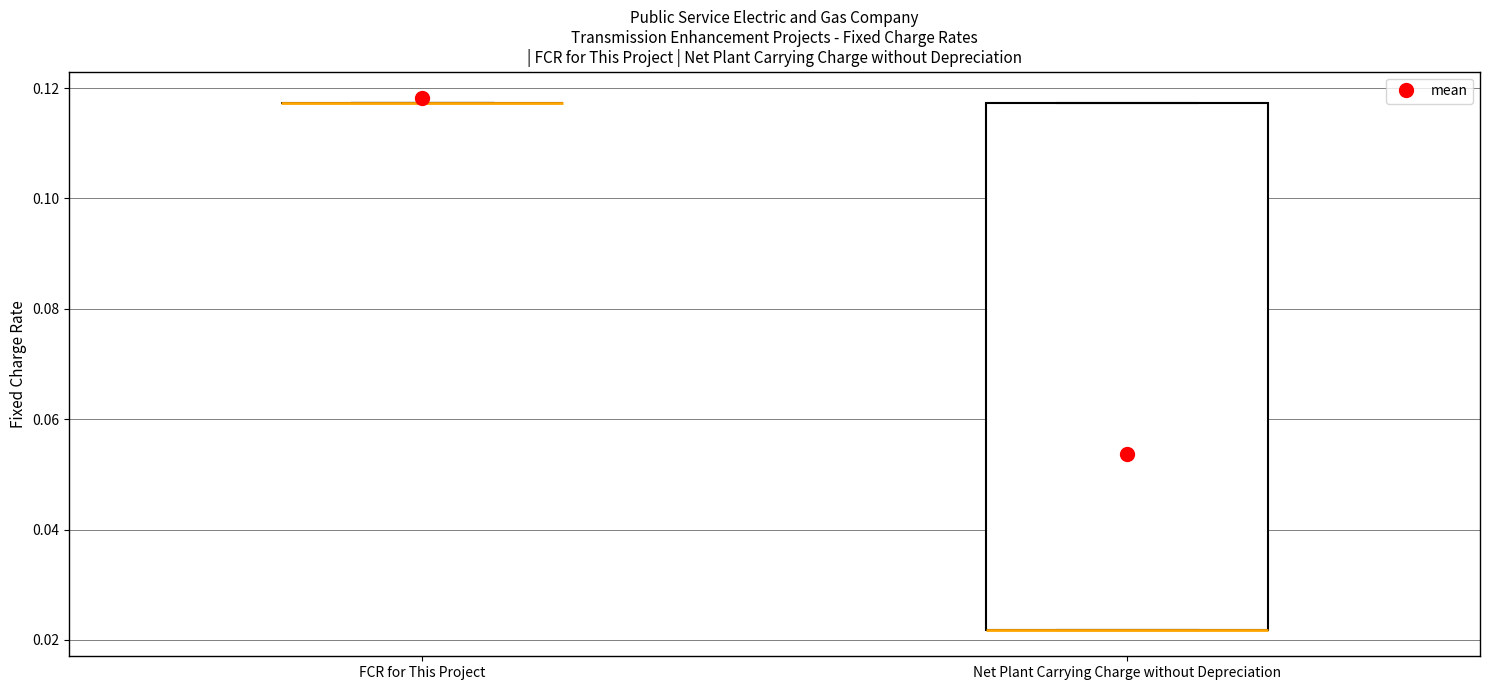

Reading left to right, transcribe this box plot: for each box, give where its median line is, the range the box spans, and where its two whiskers end, as read against the y-axis. The values are not printed on the chart, so give them approximately, as read against the axis.

FCR for This Project: box collapsed to a line at 0.118, whiskers 0.118 to 0.118
Net Plant Carrying Charge without Depreciation: median 0.022 (drawn on the box's lower edge), box 0.022 to 0.118, whiskers 0.022 to 0.118